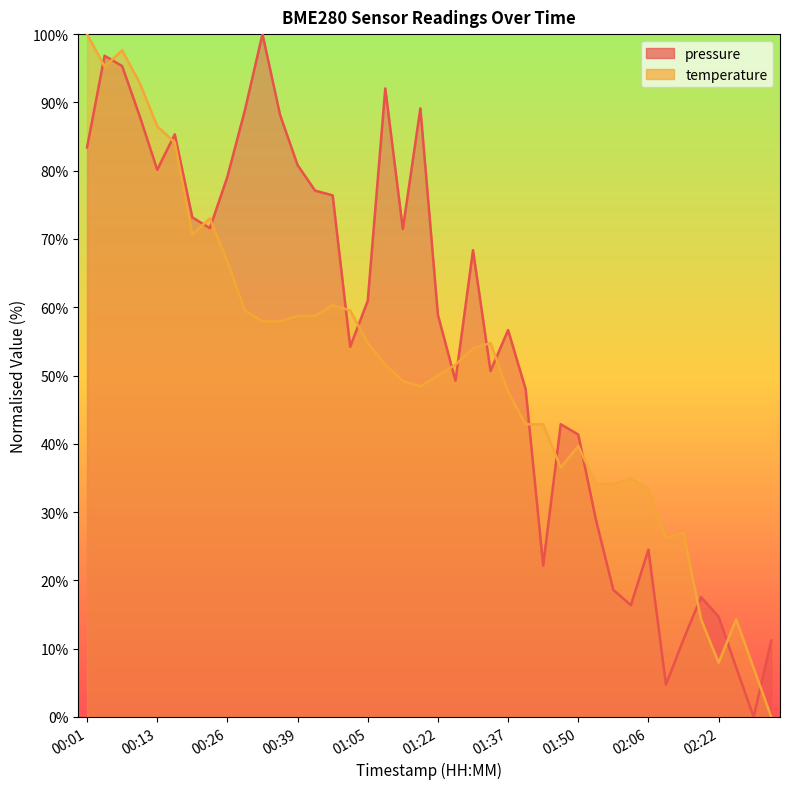

How many distinct data groups are displayed?

2